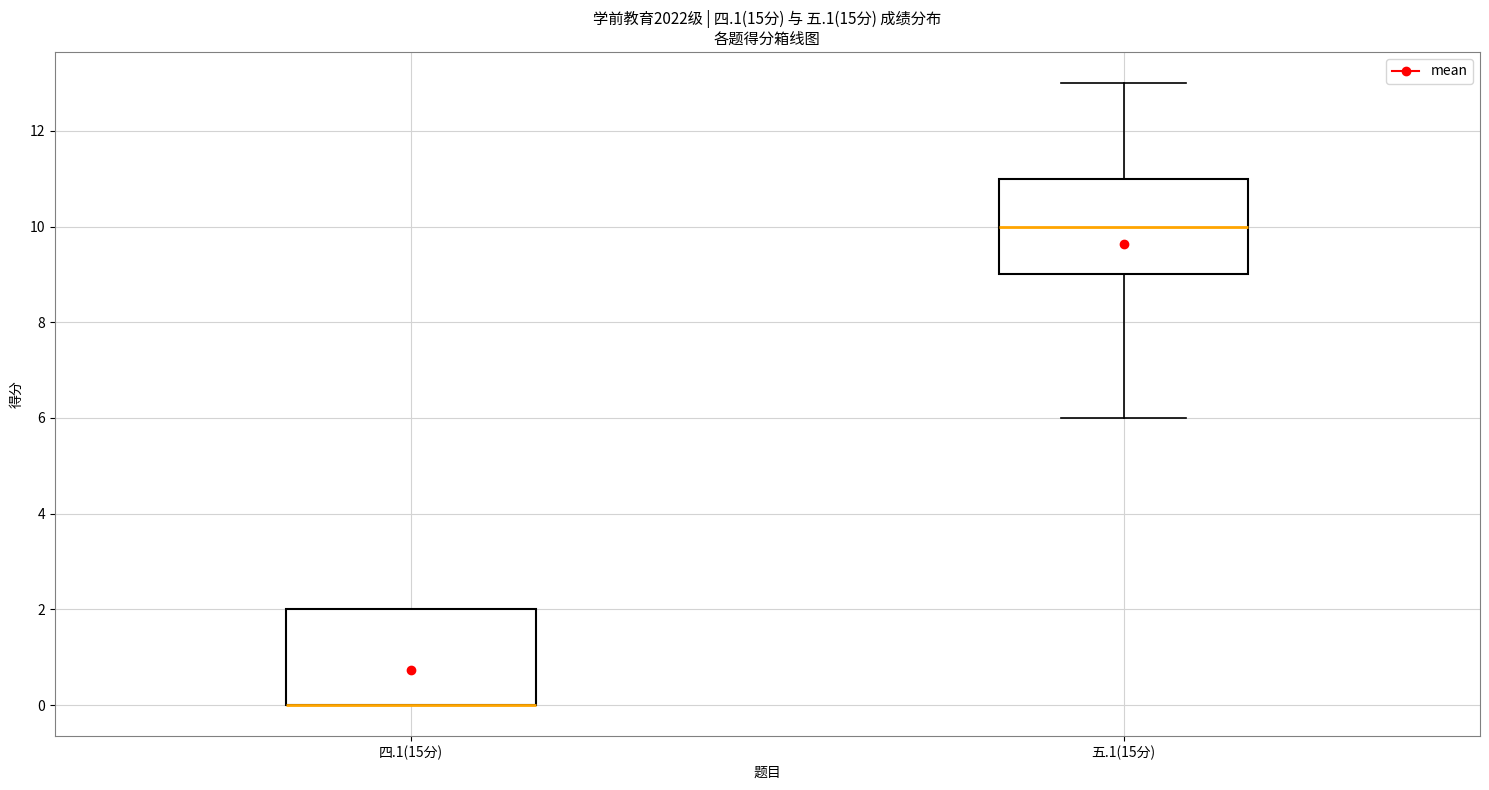

Where is the upper edge of the box for 四.1(15分) on the y-axis? The values are not printed on the chart, so give them approximately, as read against the axis.

2